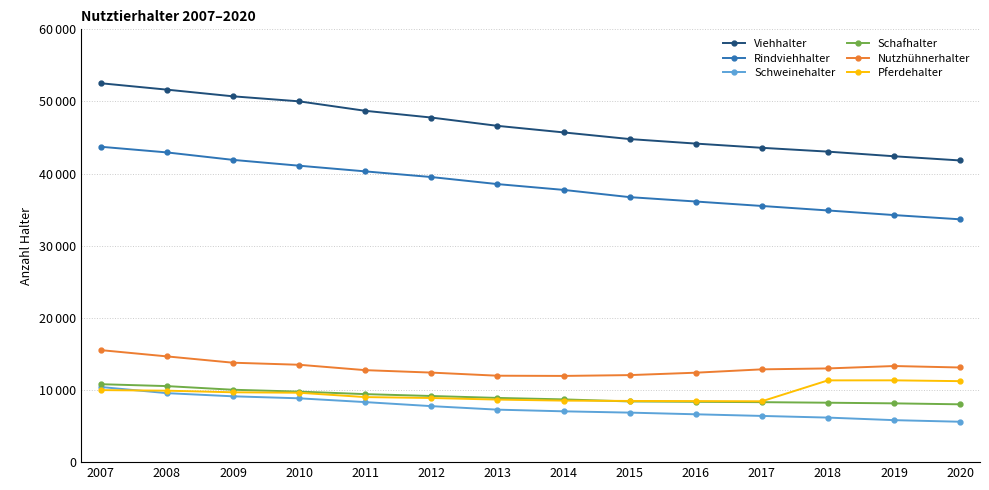

Between 2012 and 2015, which series saw the biggest shift?

Viehhalter